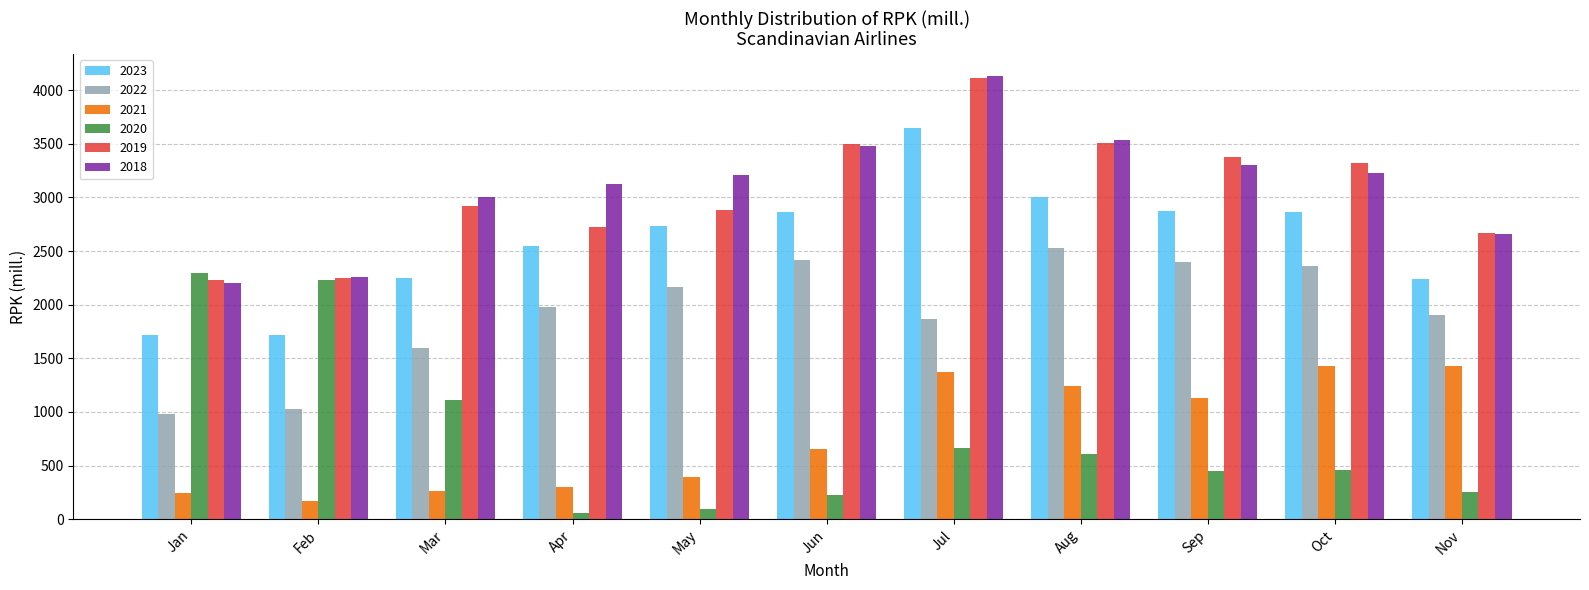

True or false: 2022 has a value of 2418.5 at Jun.

True